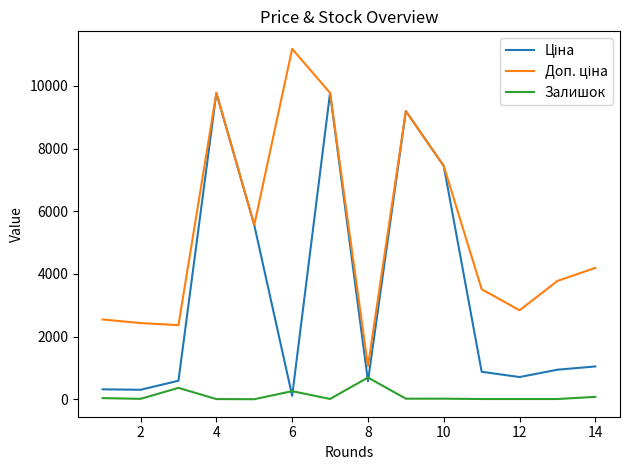

How many lines are shown in the chart?

3